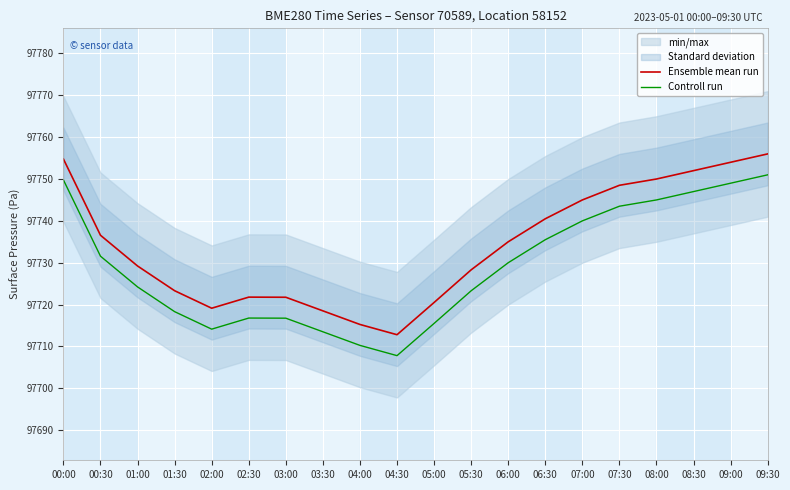

Which series has the widest spread of values?

Ensemble mean run